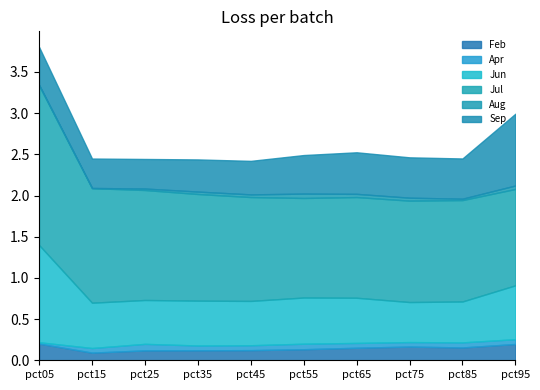

How many interior local valleys does the Aug series have?

2